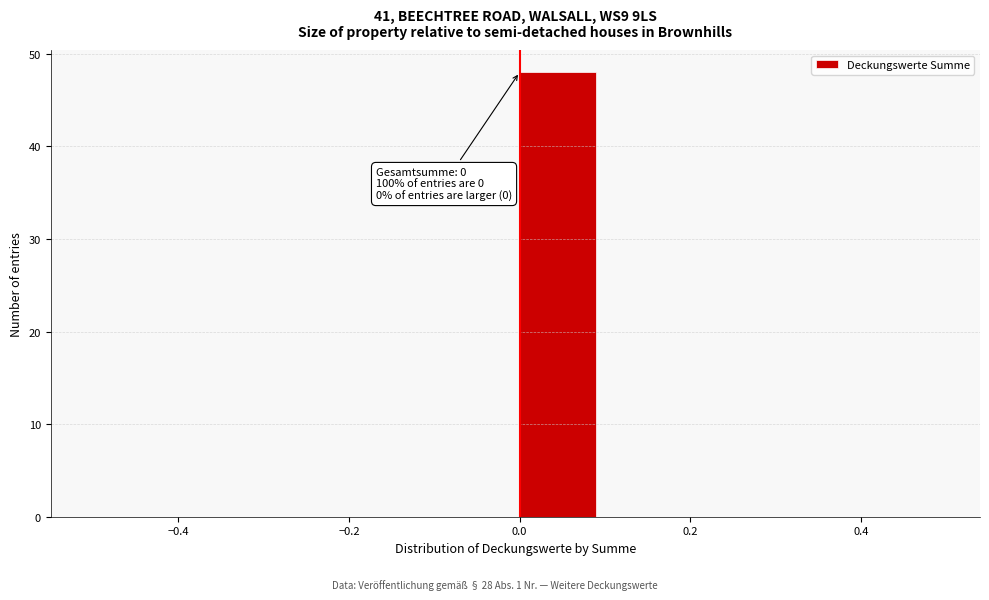

Over which range of the x-axis is the bar tallest?

0.0 to 0.1